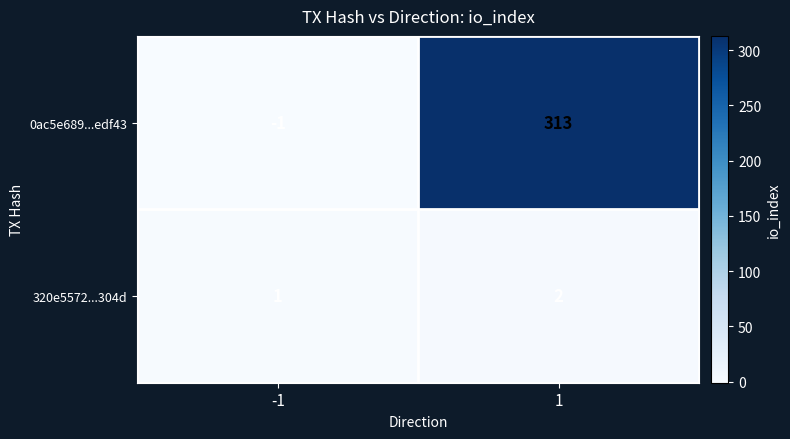

True or false: 0ac5e689...edf43 has a value of 313 at 1.

True